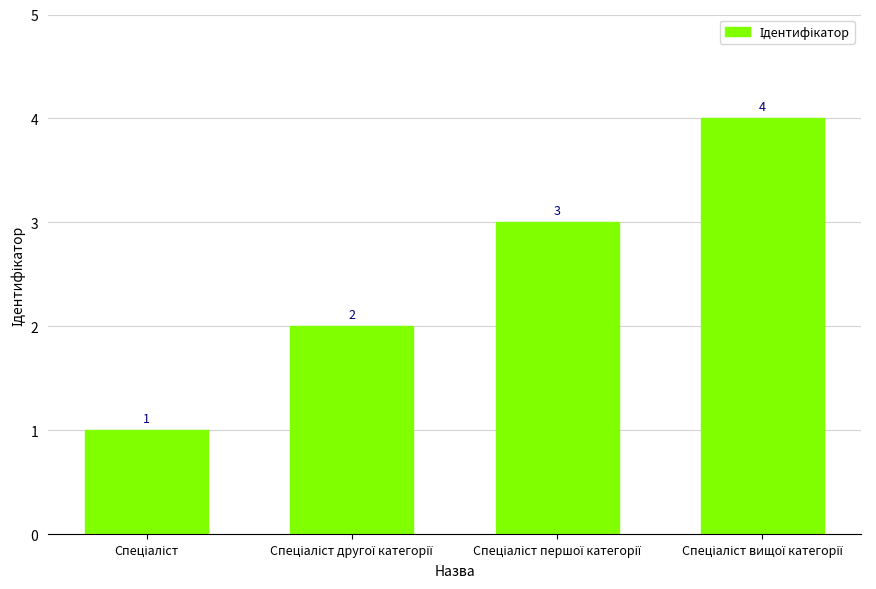

What is the difference between the maximum and second lowest values?

2